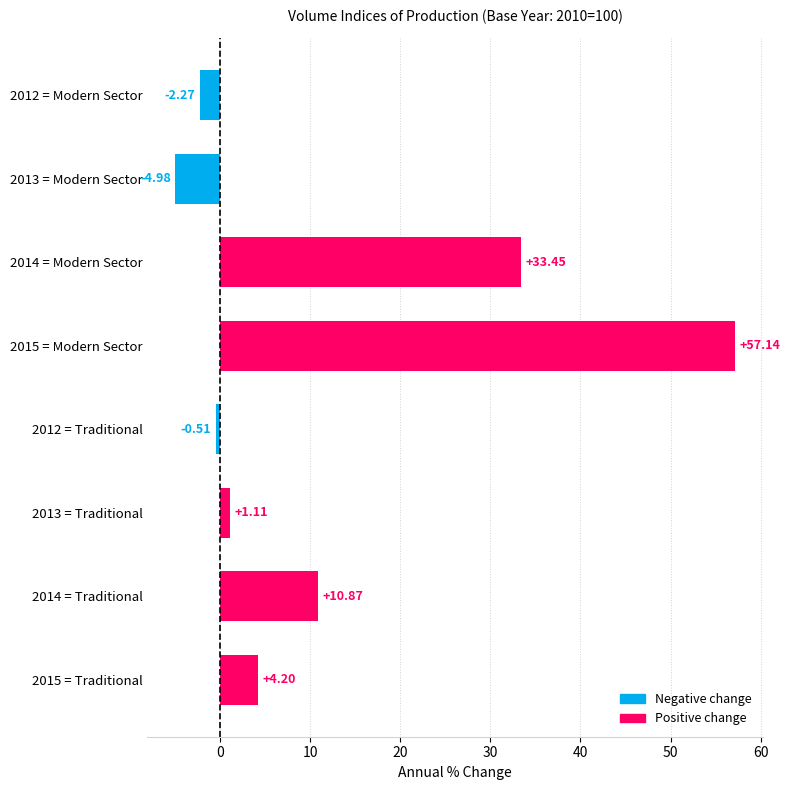

What is the difference between the second highest and second lowest values?

35.7